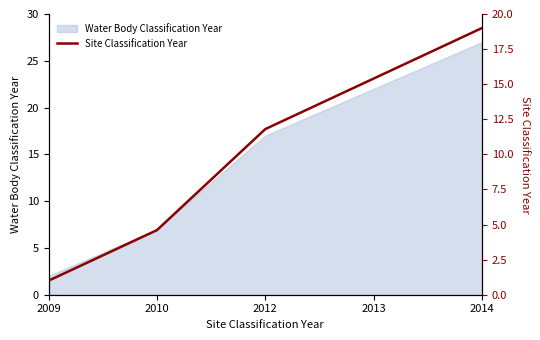

At which category does the chart reach its peak across all series?

2014